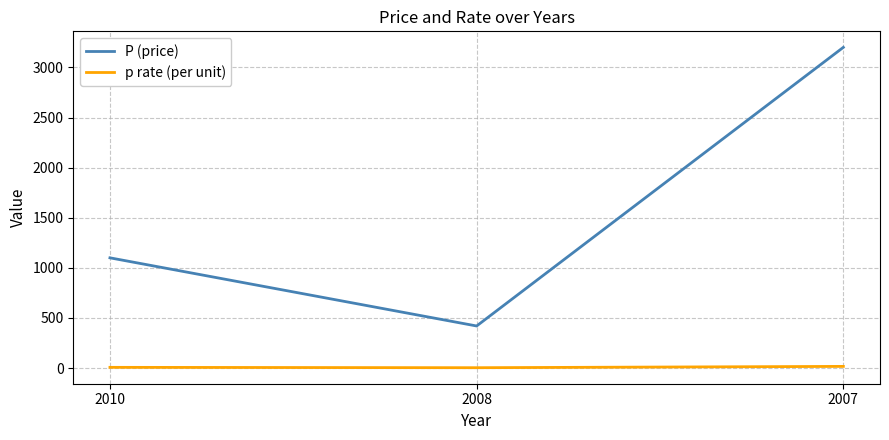

Between 2010 and 2008, which series saw the biggest shift?

P (price)